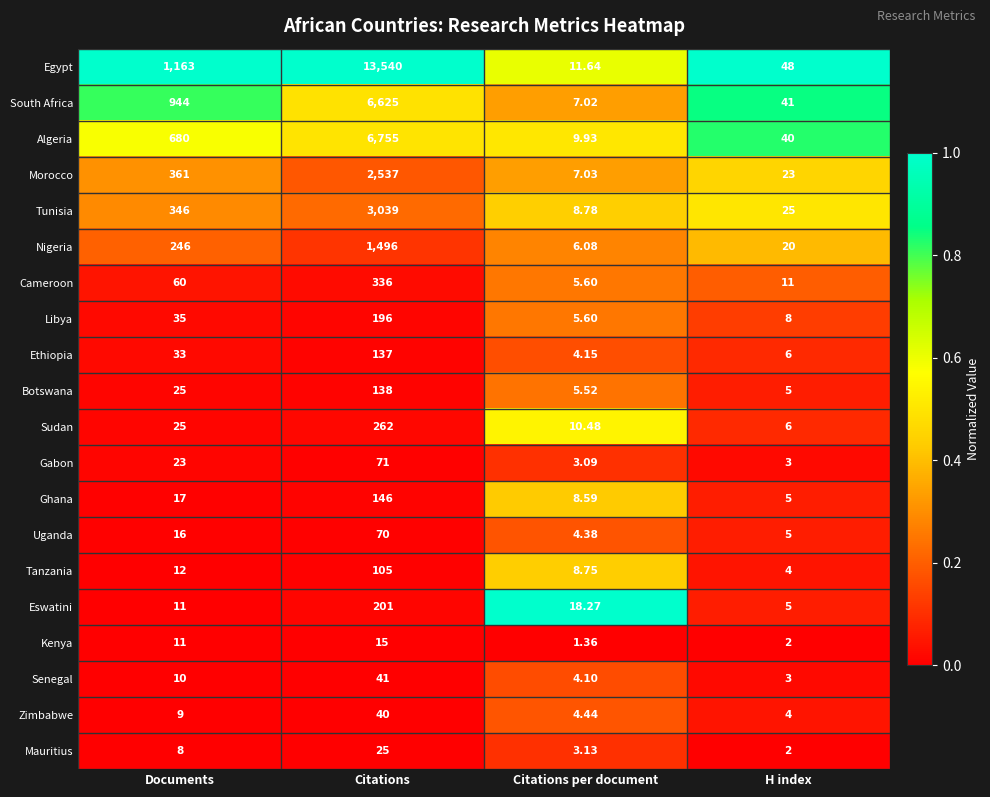

Which series has the largest total across all categories?

Egypt